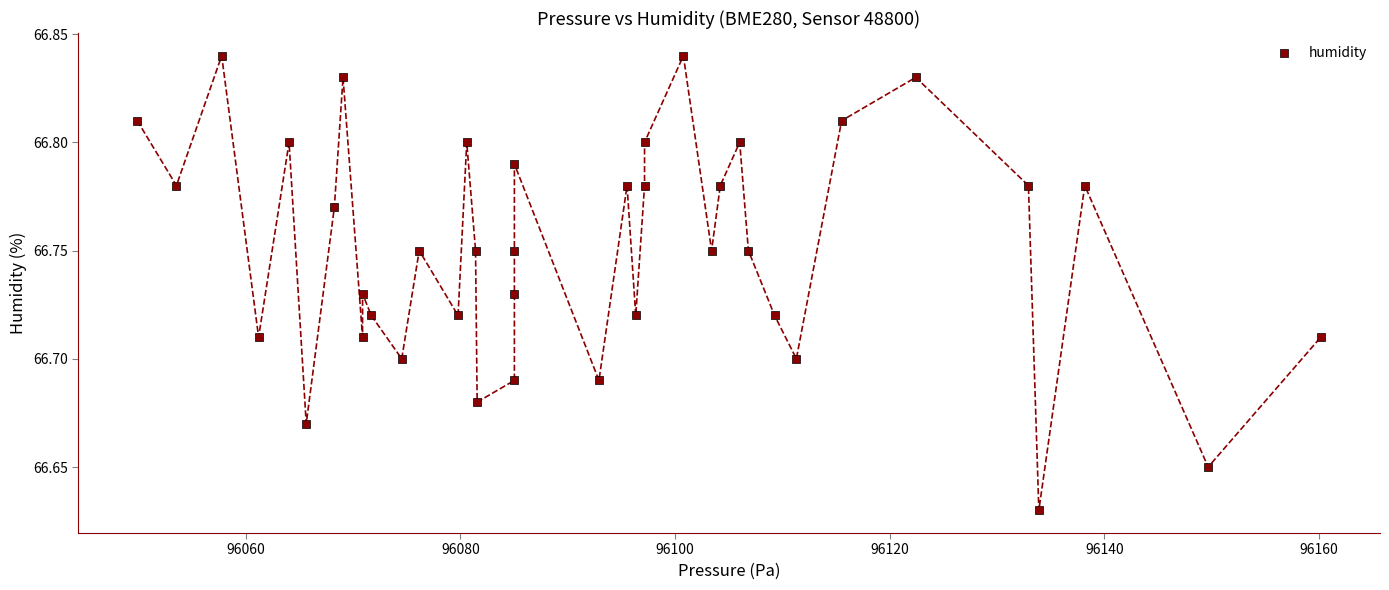

What is the range of X values (max minus min)?

110.3